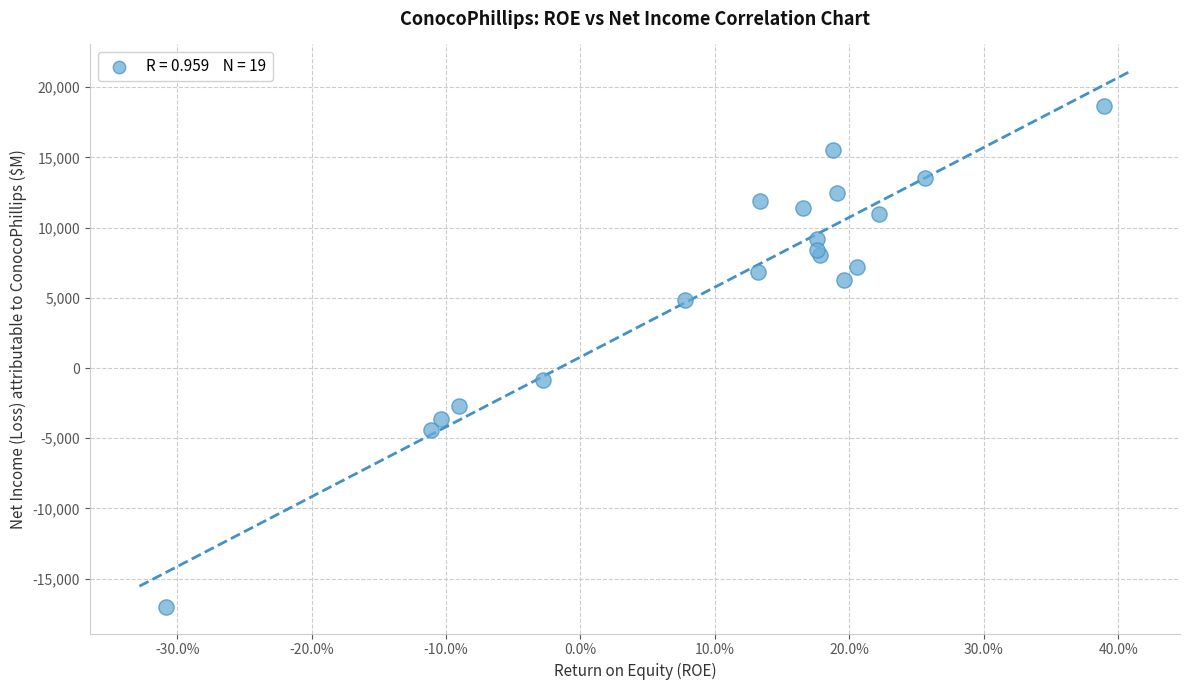

What Y value in the scatter plot is closest to 841?

-855